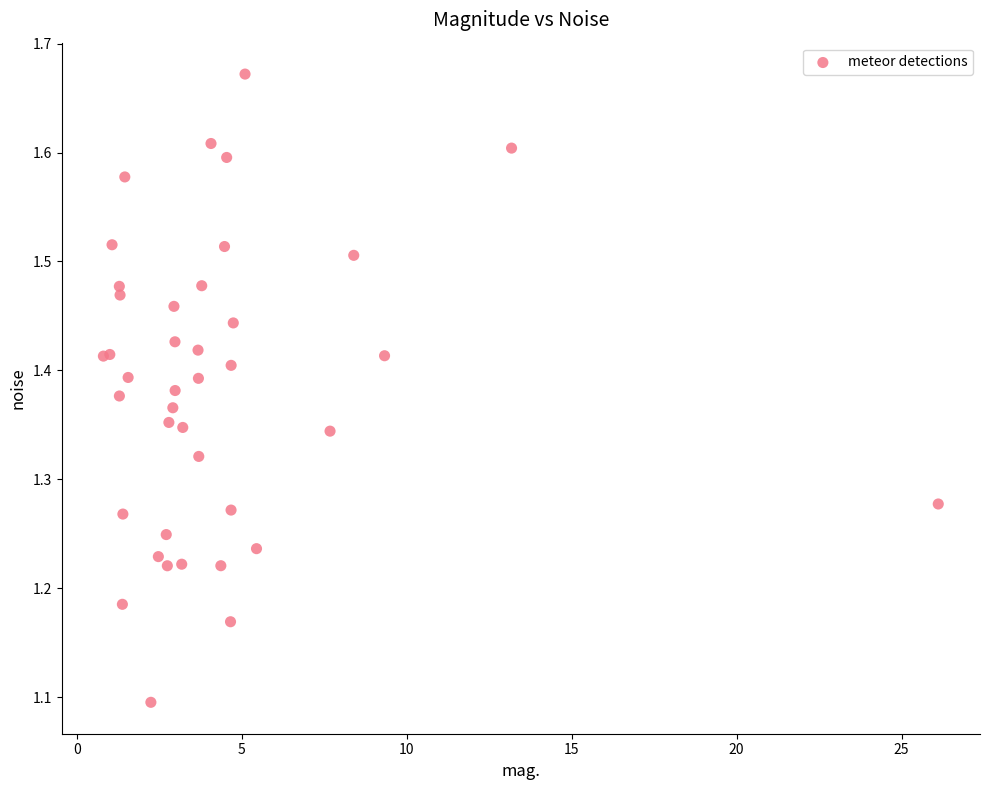

What Y value in the scatter plot is closest to 1?

1.1